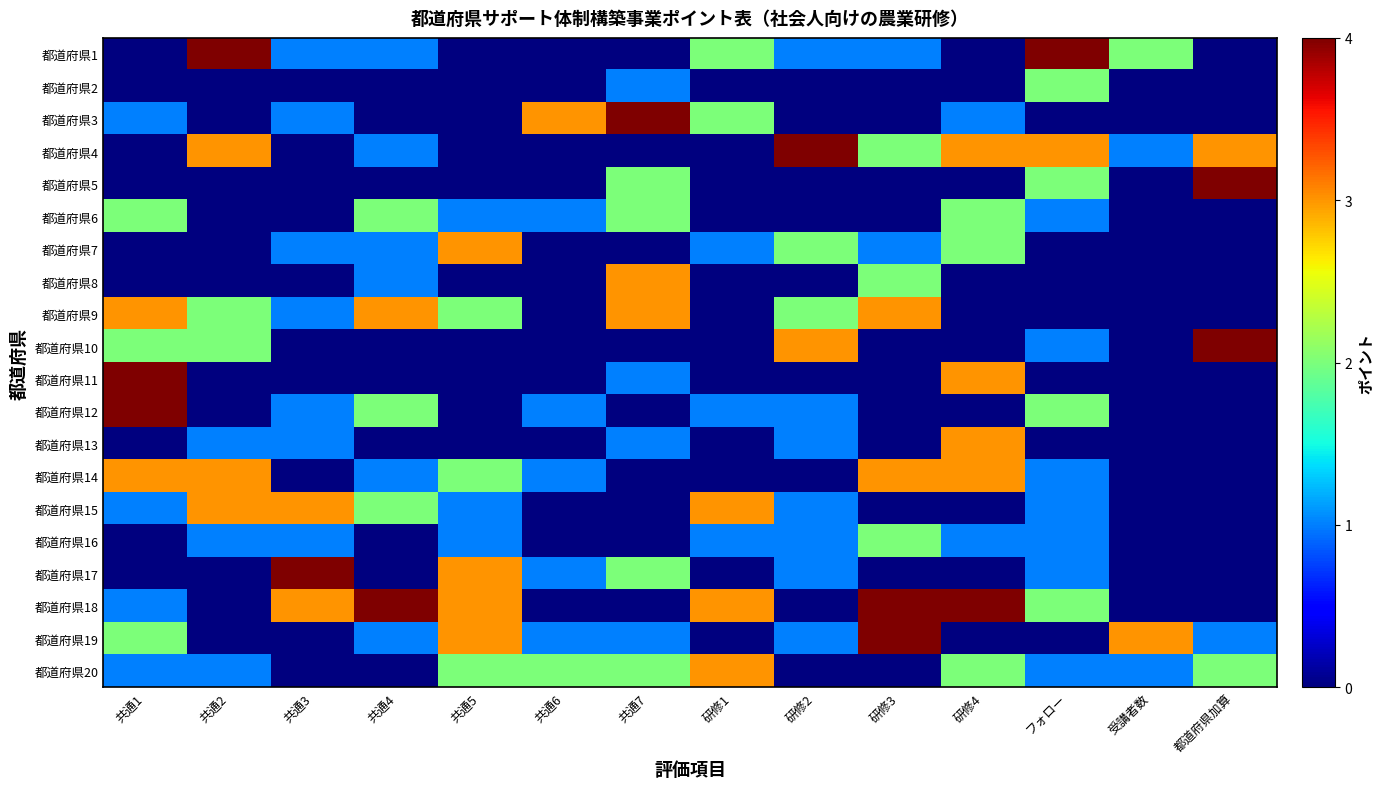

Which has a higher value, 共通4 or 研修4?

共通4